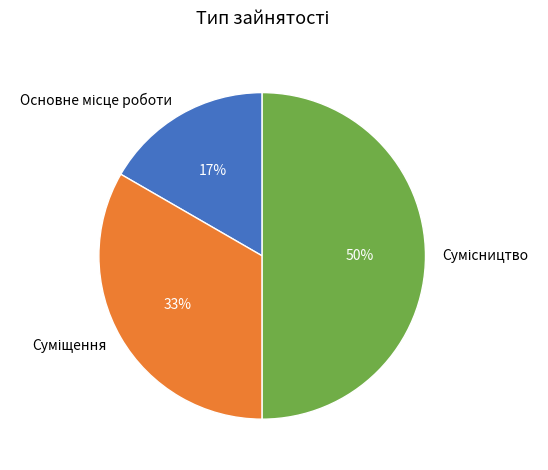

To the nearest percent, what is the average slice percentage?

33%